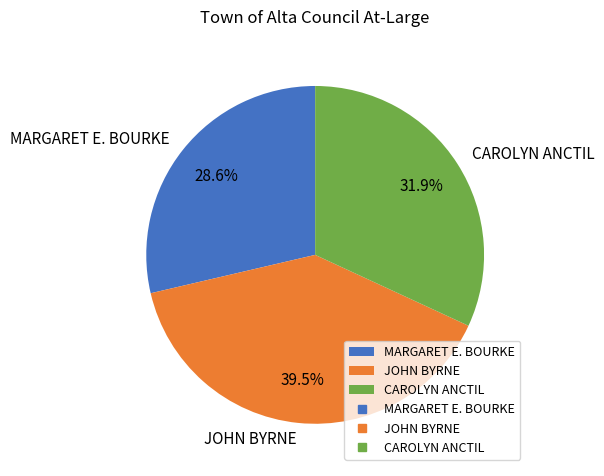

Which slice is the smallest?

MARGARET E. BOURKE